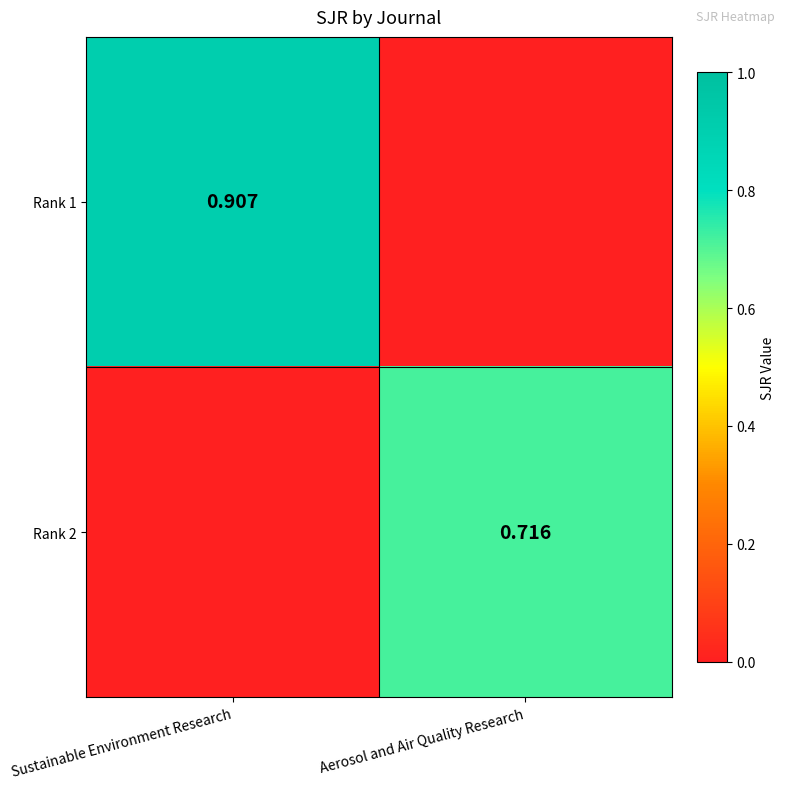

What is the maximum value shown in the chart?

0.9